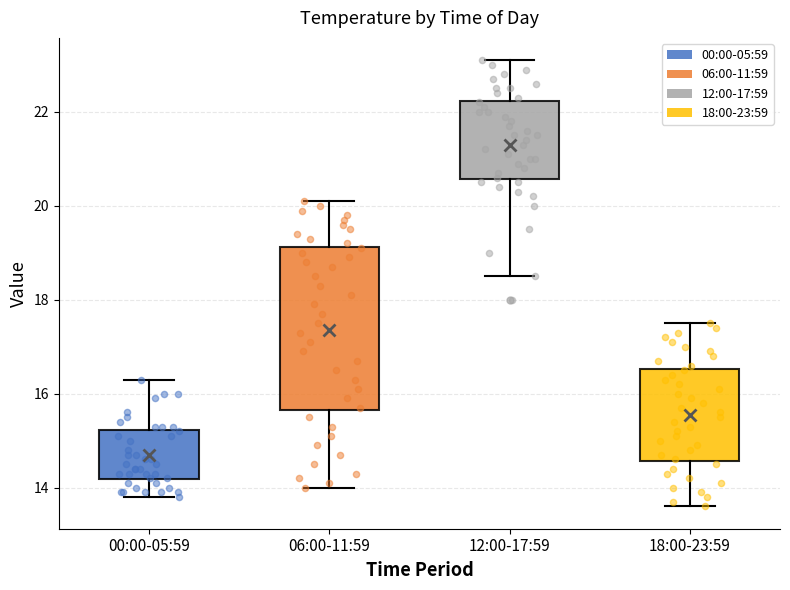

Which box is the tallest, from its lower edge to its upper edge?

06:00-11:59